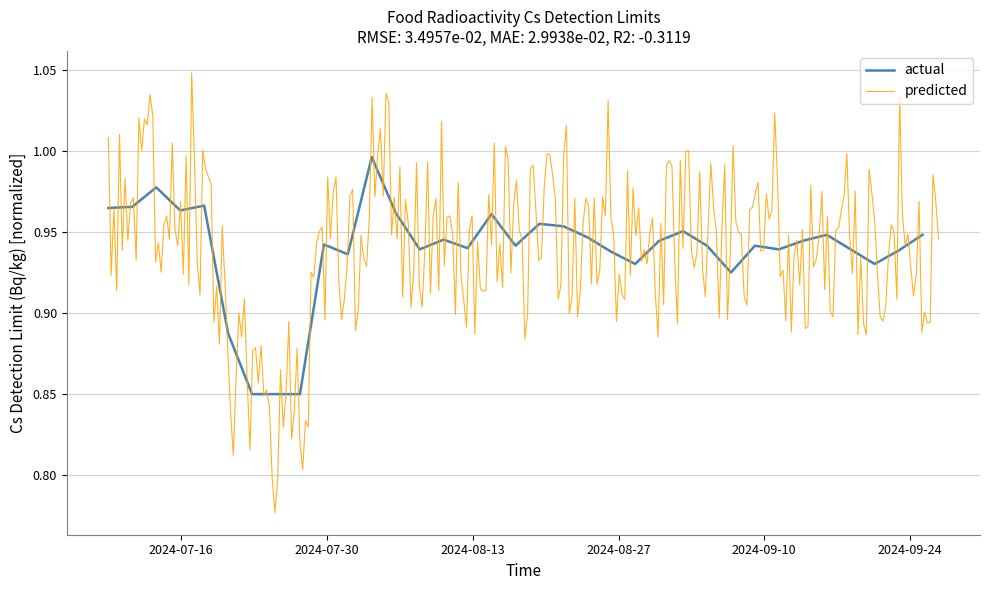

What is the smallest value displayed?

0.8